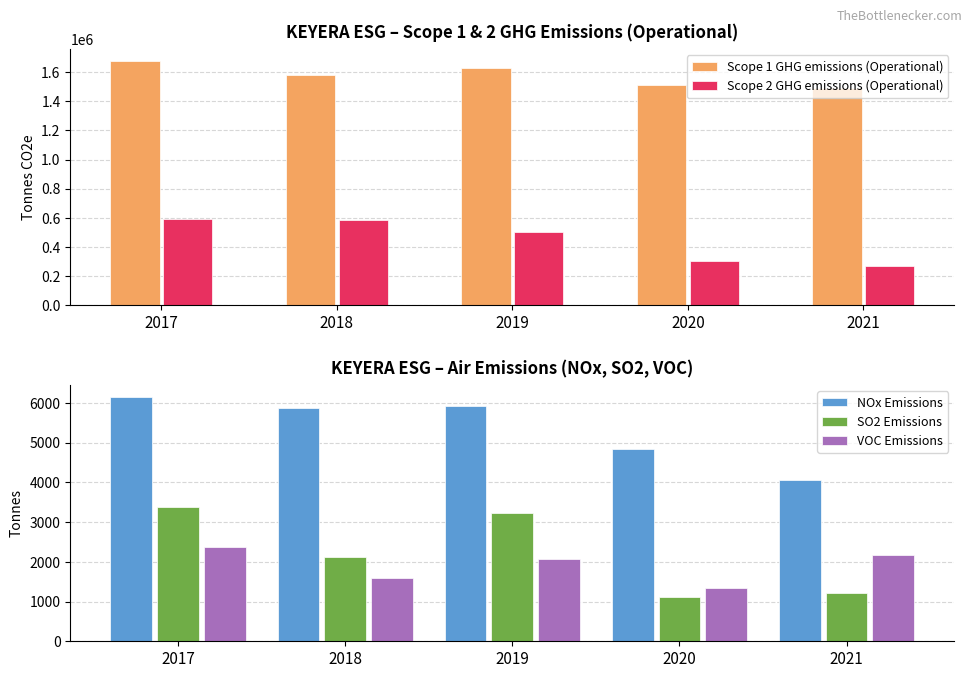

What is the maximum value for SO2 Emissions?

3376.0